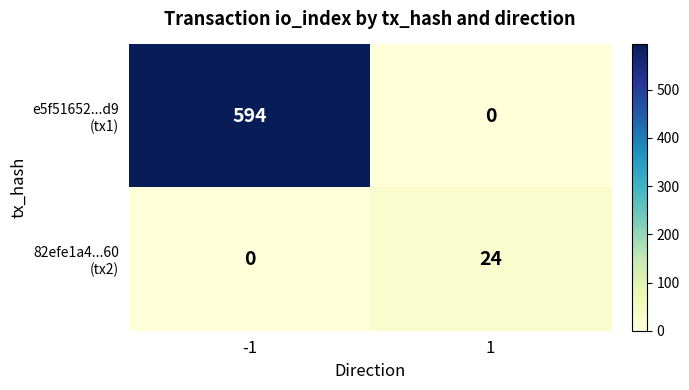

How many data points does each series have?

2